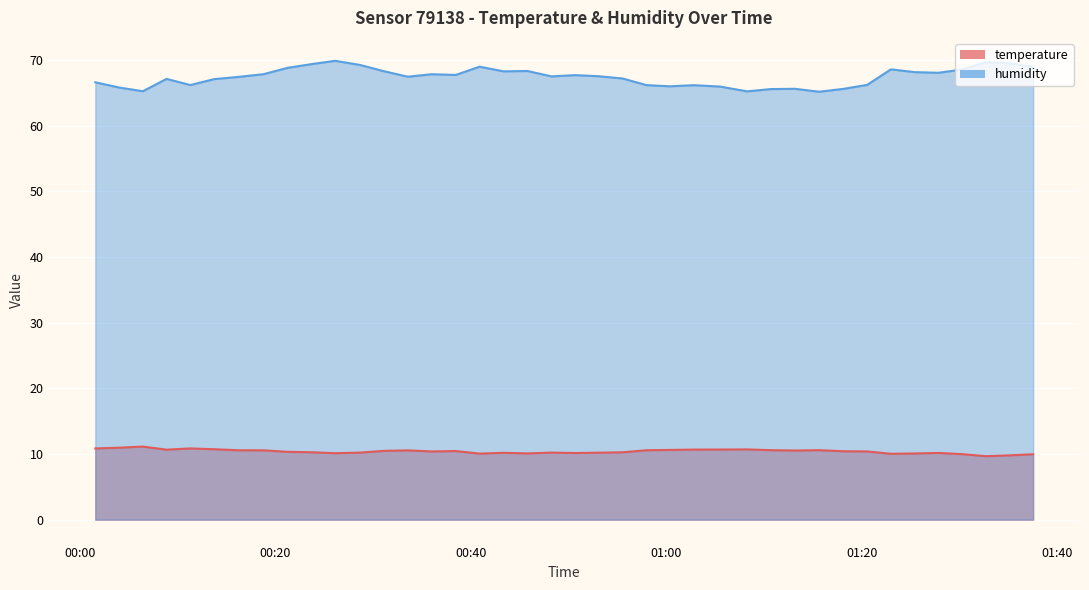

True or false: humidity and temperature cross at least once.

False